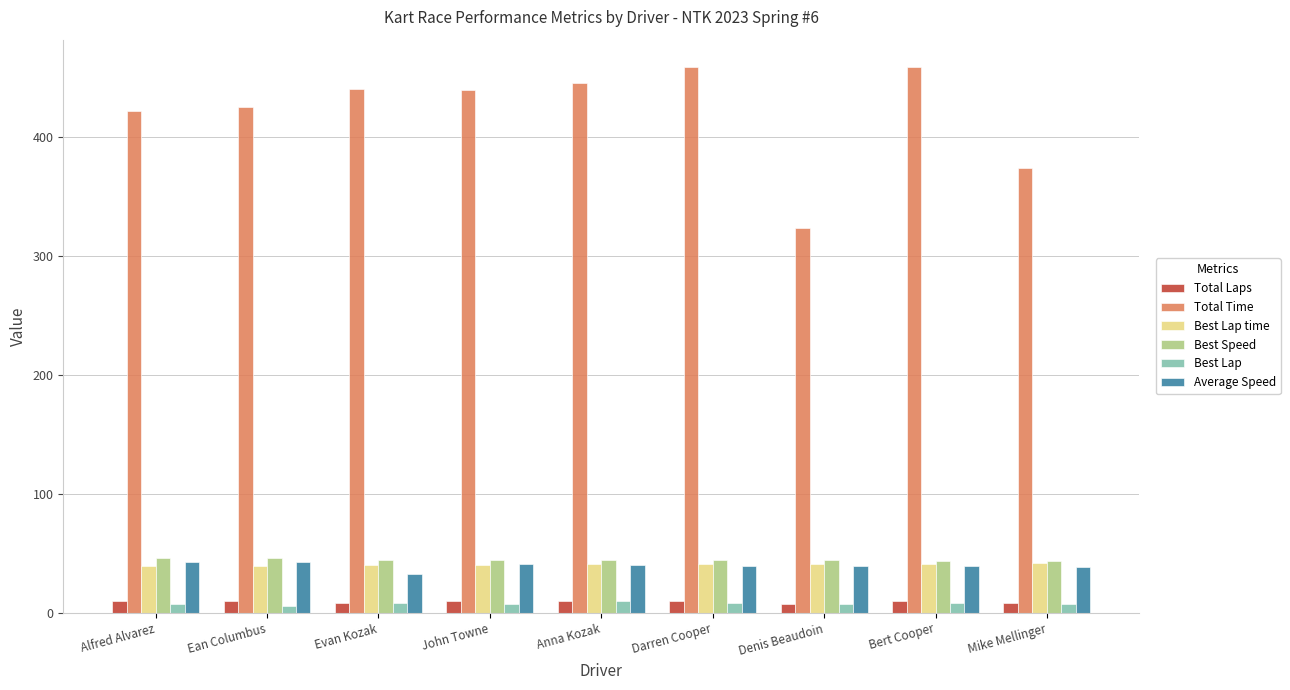

Is it true that Average Speed equals 16.2 at Ean Columbus?

False